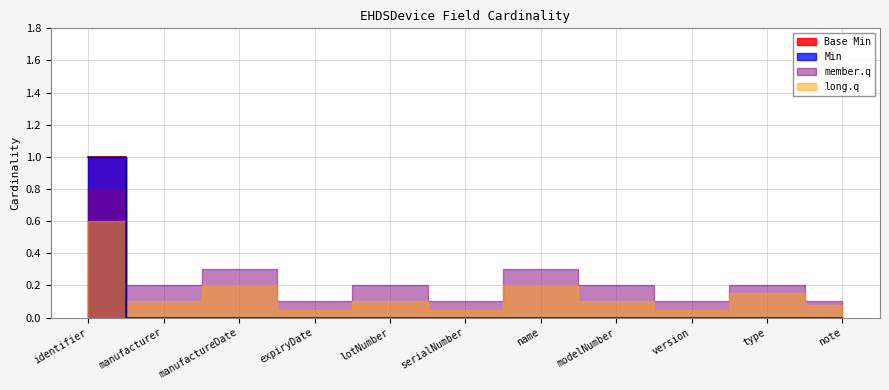

How many data points does each series have?

11